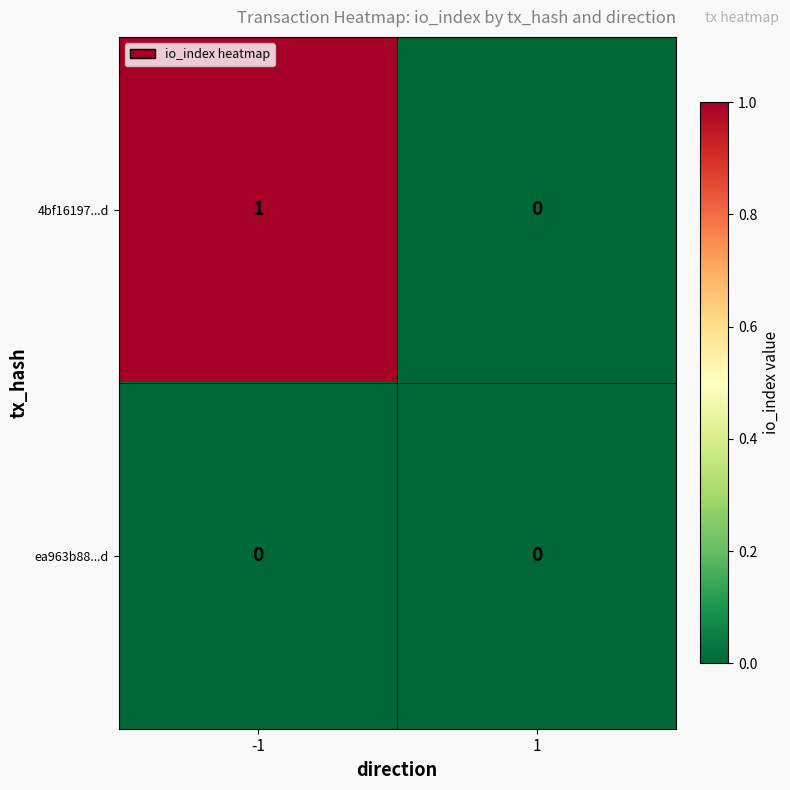

At which category is the sum across all series the highest?

-1